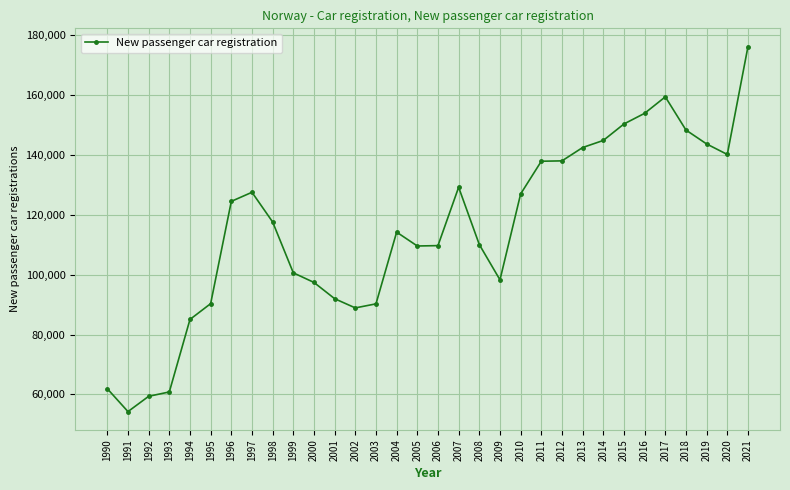

What is the minimum value shown in the chart?

54254